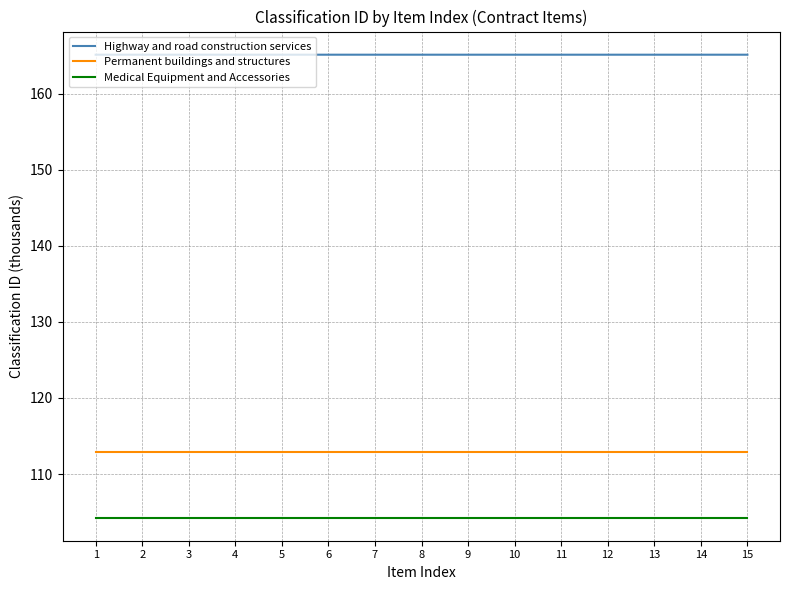

True or false: Permanent buildings and structures and Medical Equipment and Accessories cross at least once.

False